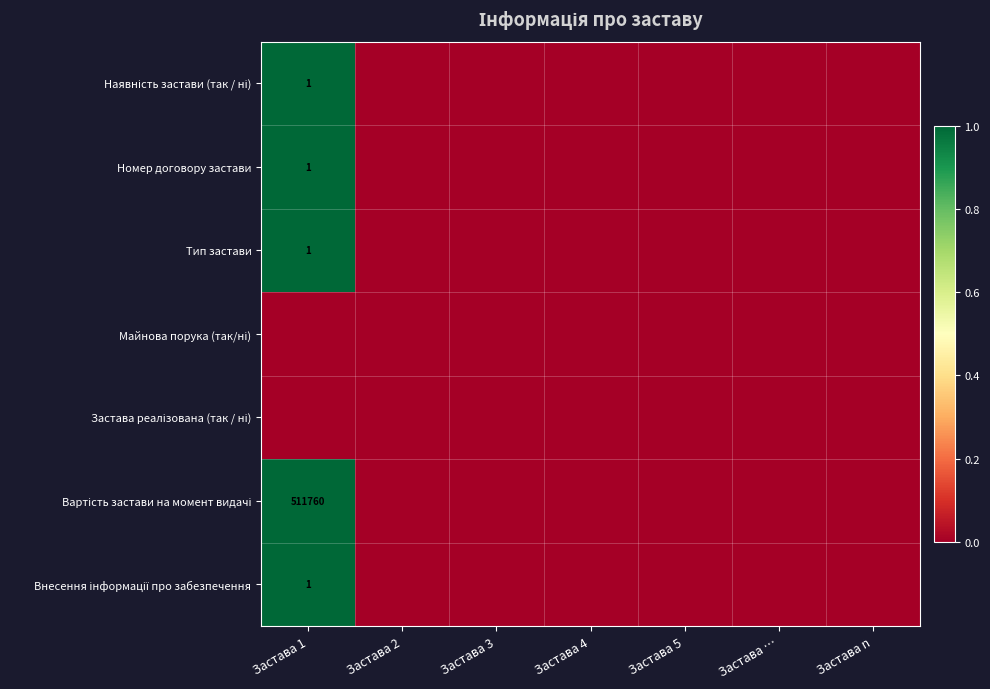

Rank the series at Застава 3 from lowest to highest value.

Наявність застави (так / ні), Номер договору застави, Тип застави, Майнова порука (так/ні), Застава реалізована (так / ні), Вартість застави на момент видачі, Внесення інформації про забезпечення